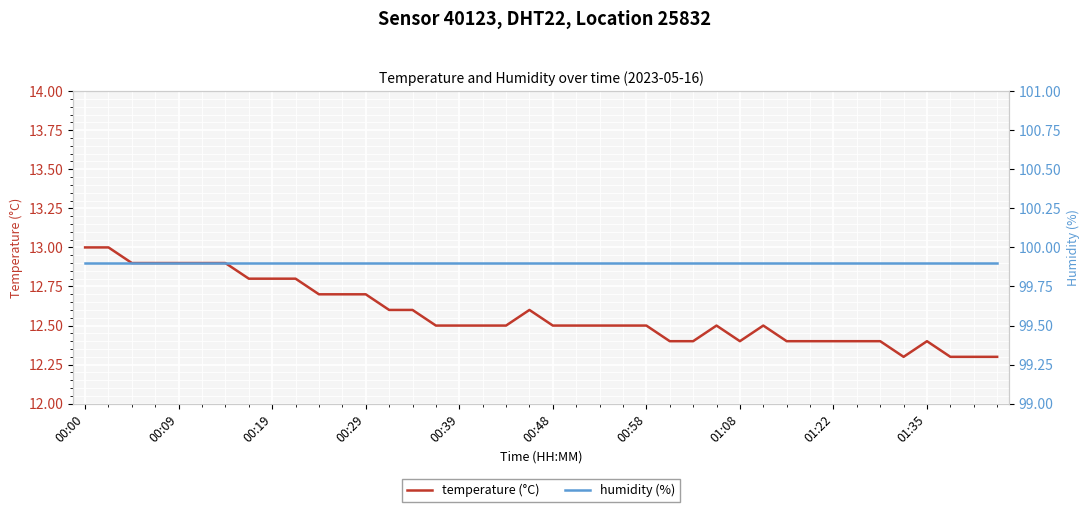

What is the total value across all series at 00:29?

112.6